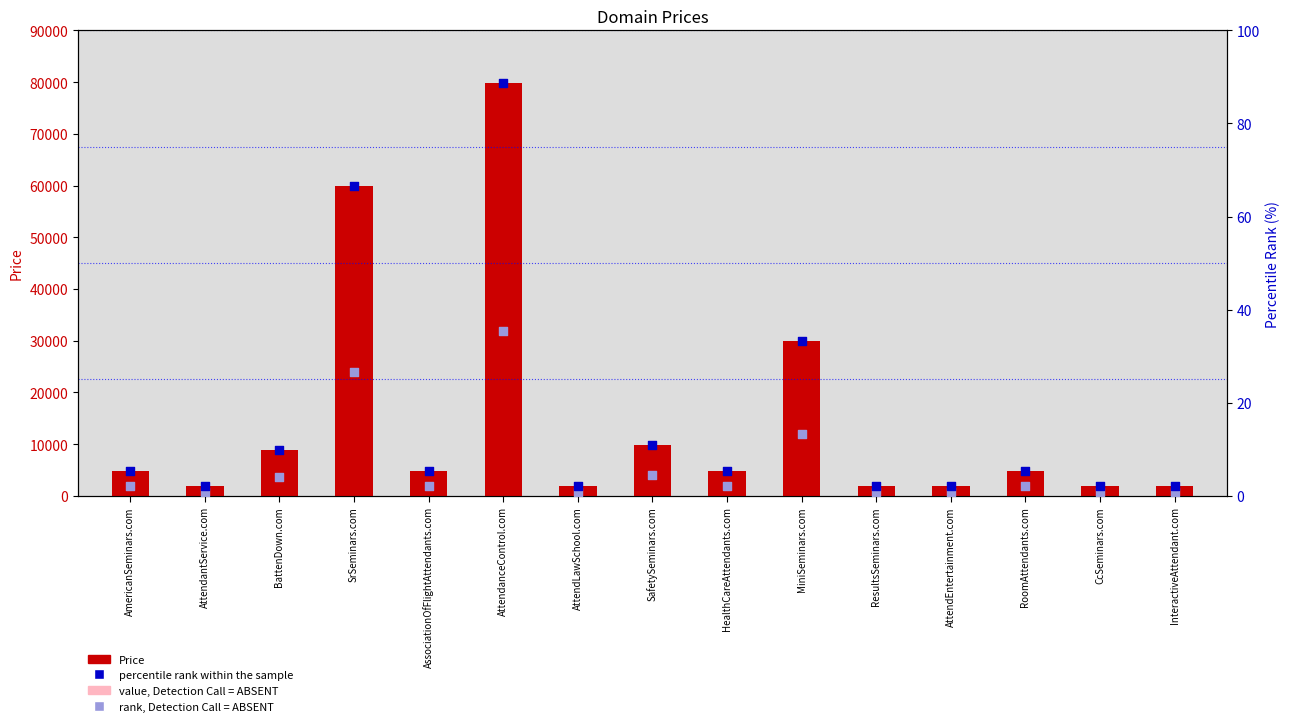

Which series has the largest total across all categories?

Price